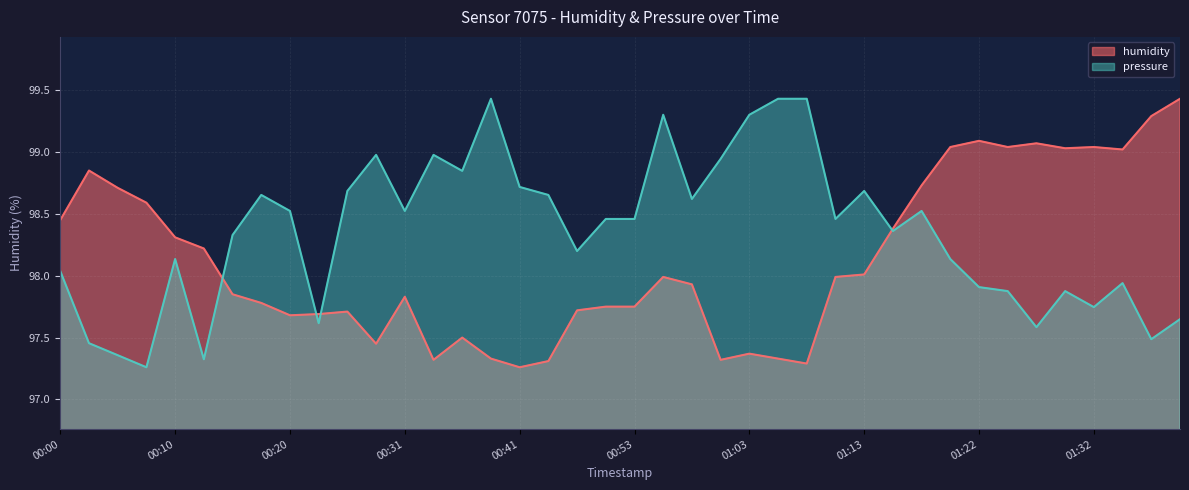

What is the label of the 7th point from the left?

00:15